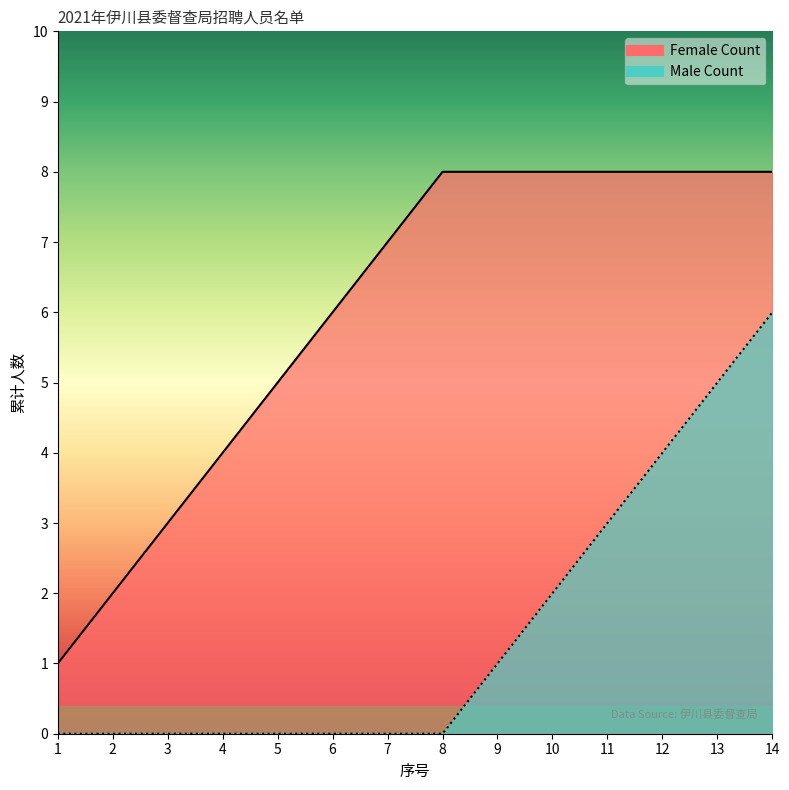

At how many categories does at least one series exceed 0?

14